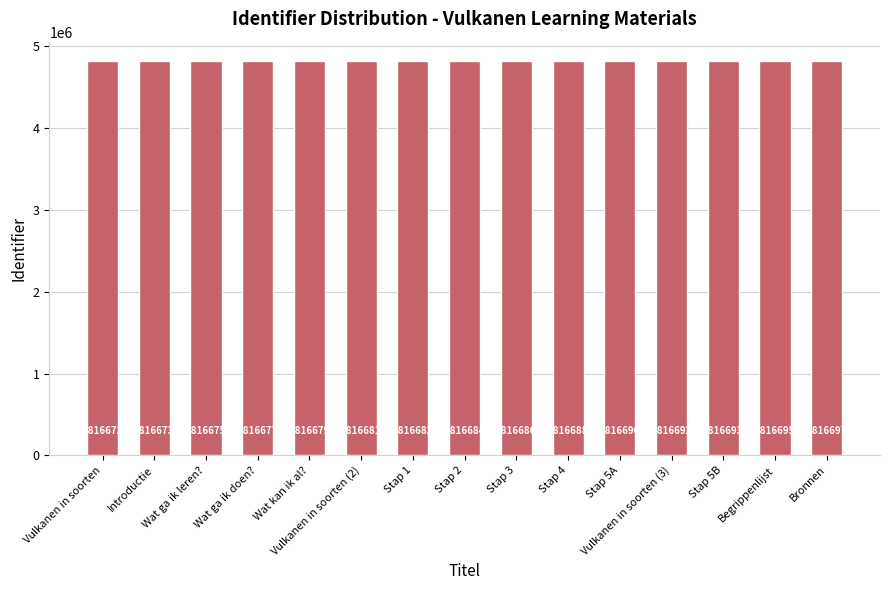

Which label corresponds to the largest value in the chart?

Bronnen